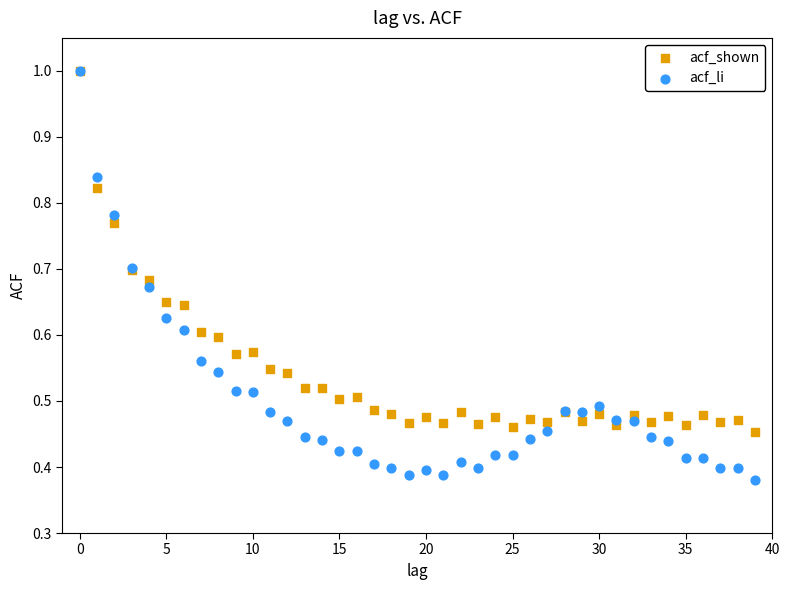

Which series has the widest spread of Y values?

acf_li